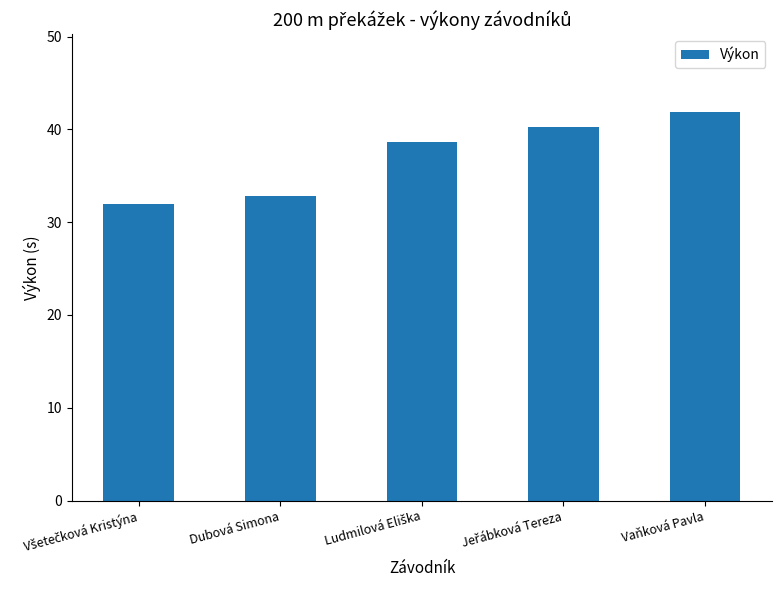

What is the greatest value displayed?

41.9